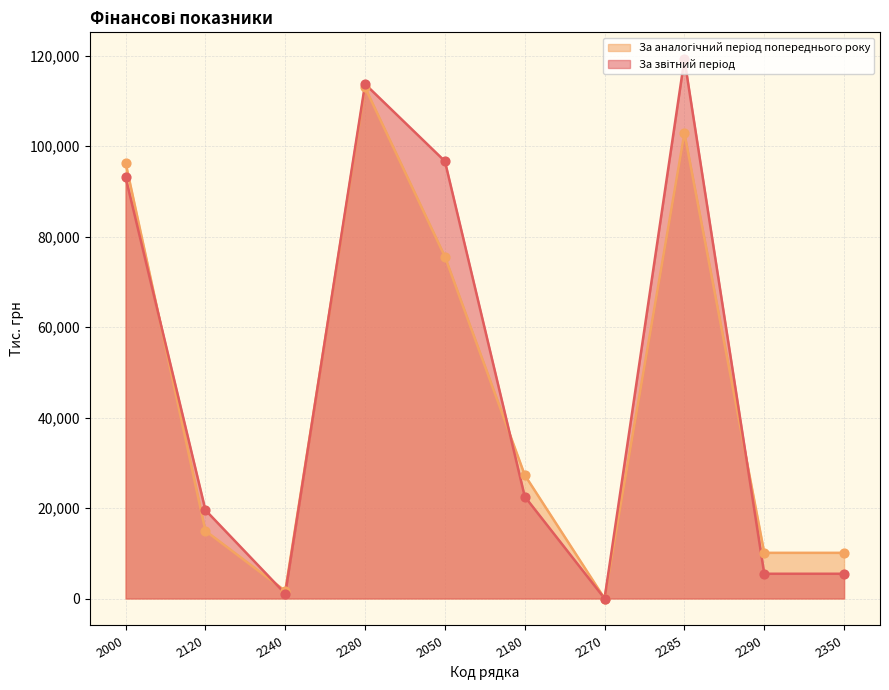

Which series reaches the minimum Y coordinate?

За звітний період